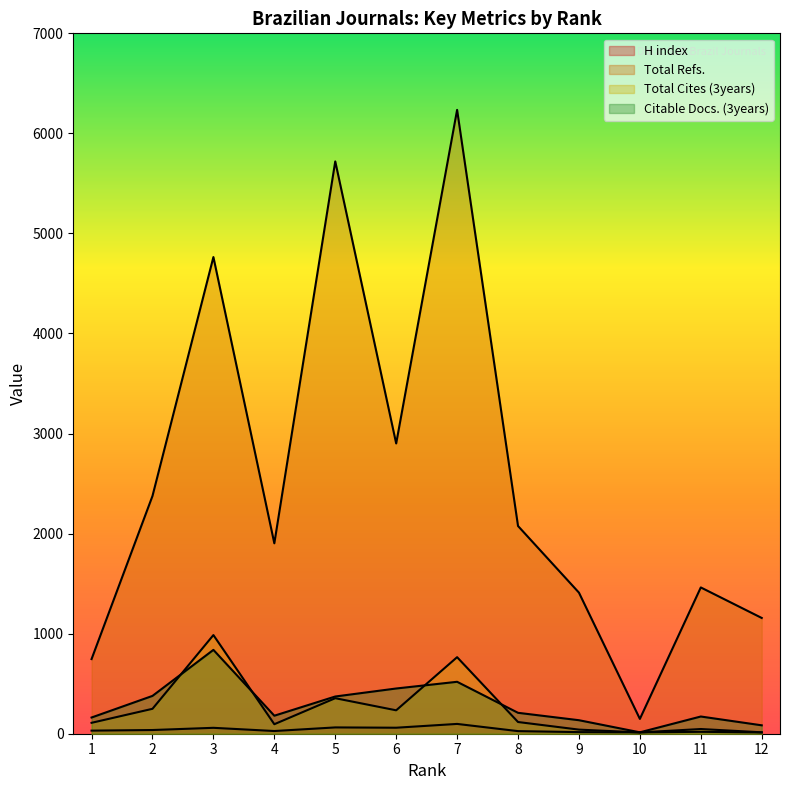

Is it true that Total Cites (3years) equals 234 at 6?

True